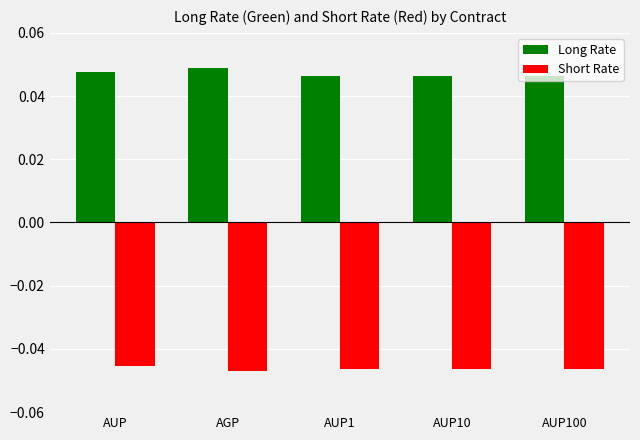

Which series changed the most between AGP and AUP100?

Long Rate